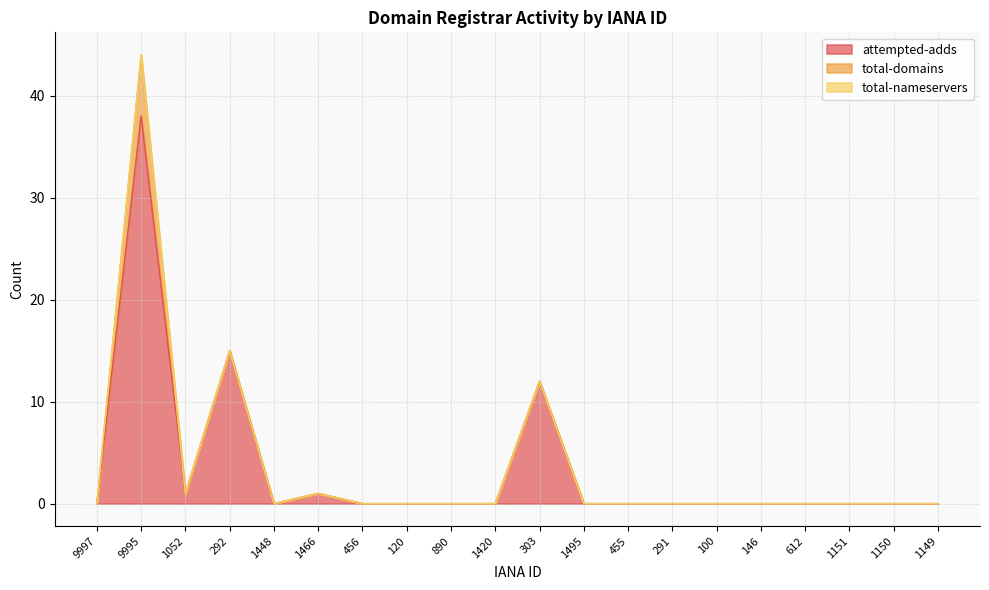

How many total-domains values are between 0 and 1?

19